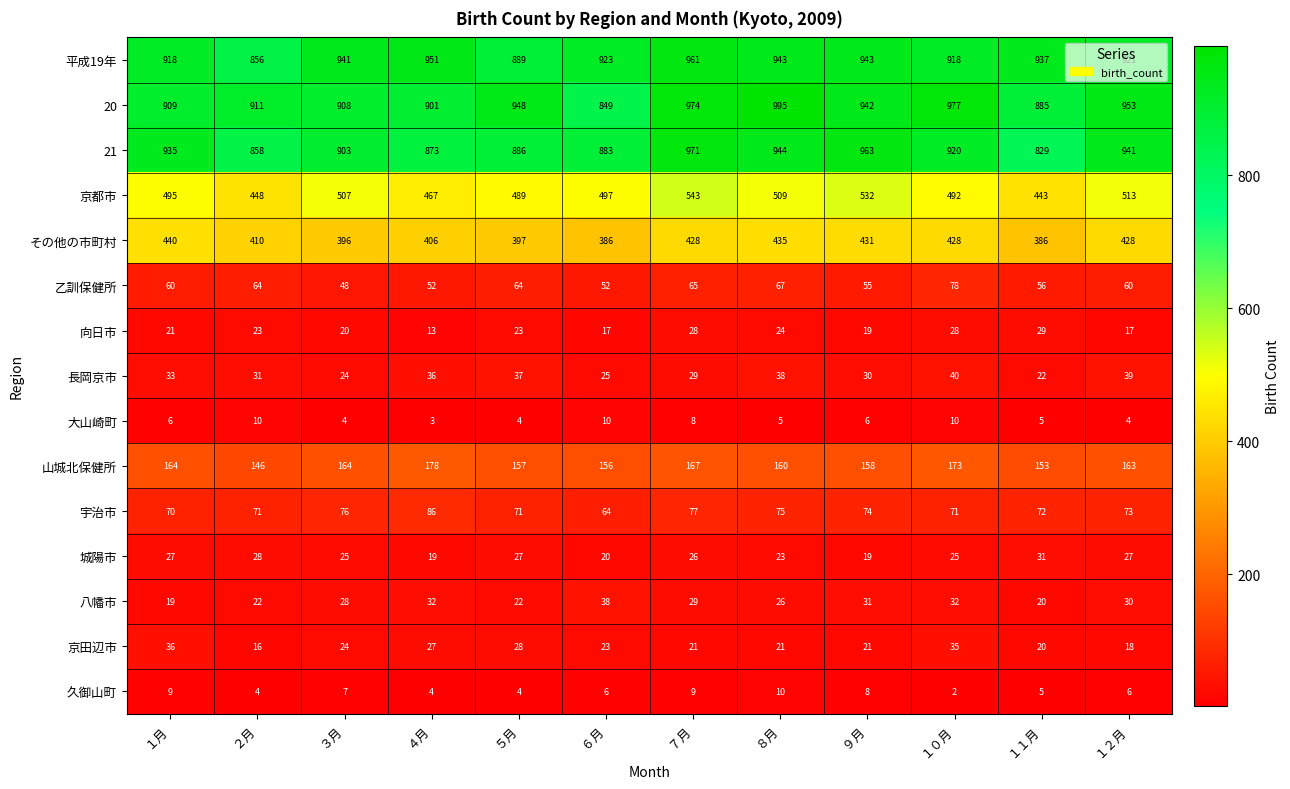

At how many categories does at least one series exceed 609?

12